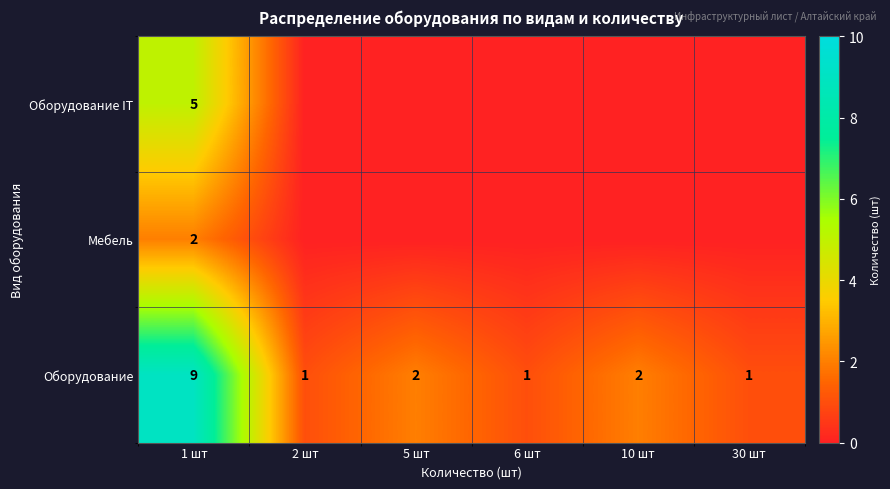

What is the difference between the maximum and second lowest values in the Оборудование series?

8